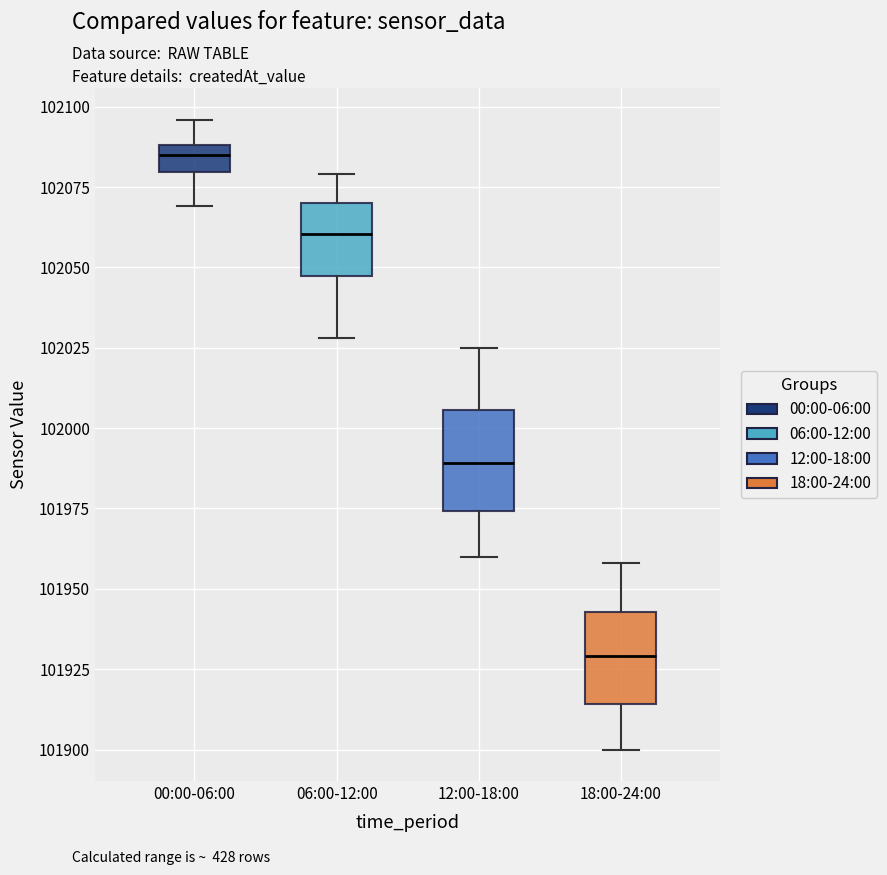

Where is the upper edge of the box for 12:00-18:00 on the y-axis? The values are not printed on the chart, so give them approximately, as read against the axis.

102005